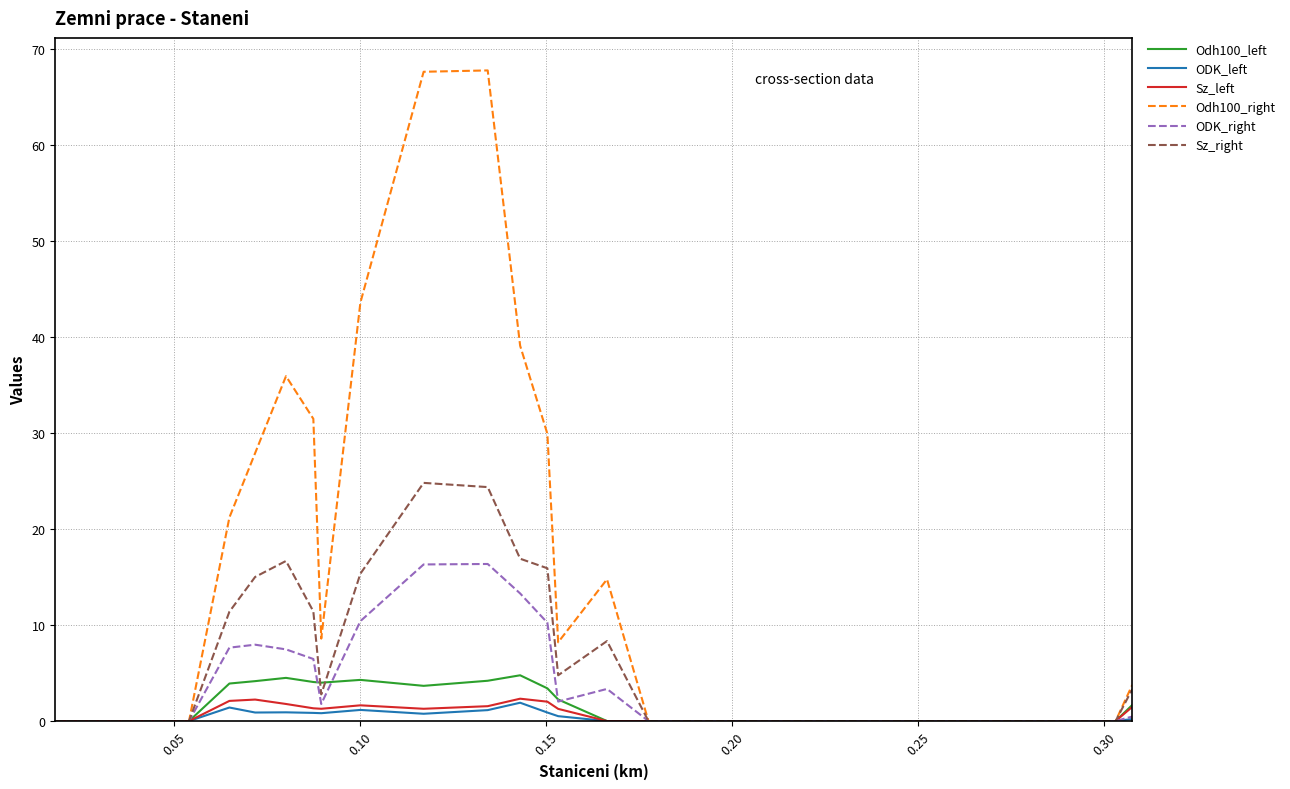

Which series has the largest total across all categories?

Odh100_right